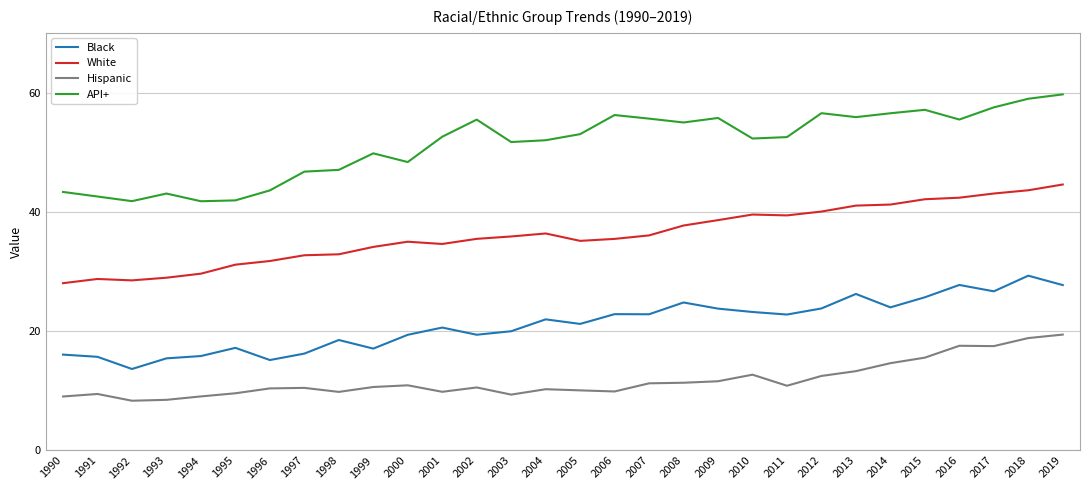

Is it true that API+ equals 9.9 at 1994?

False